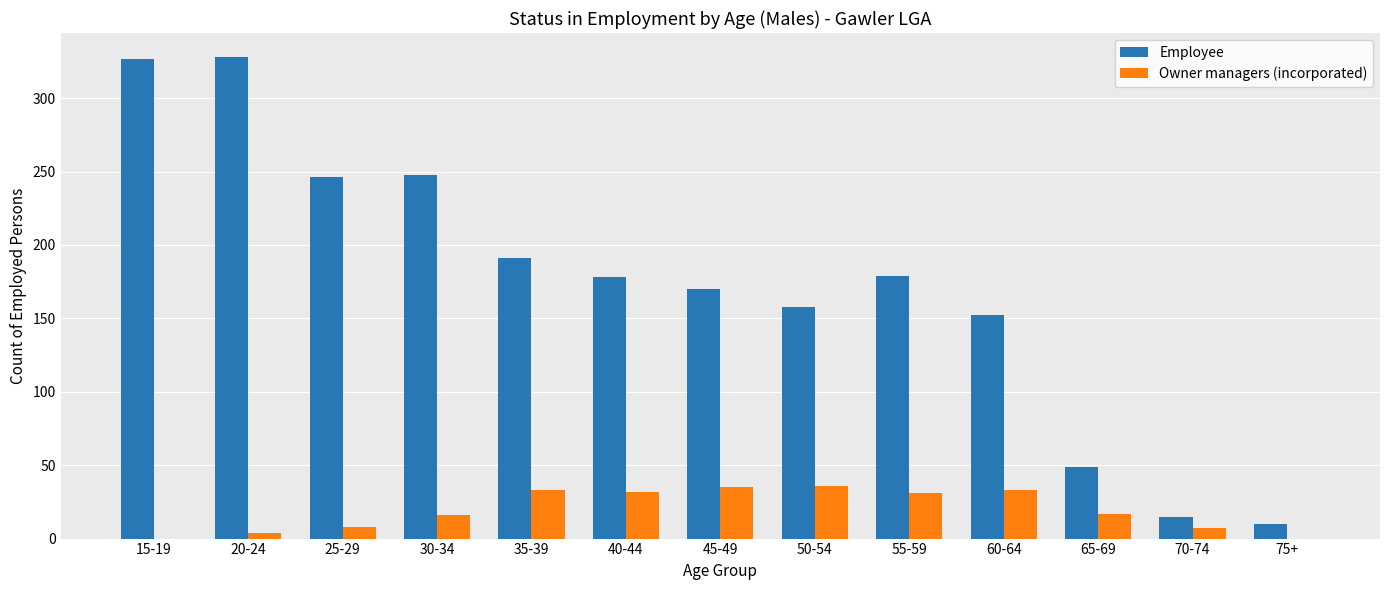

The Employee series shows 178 at 40-44. True or false?

True